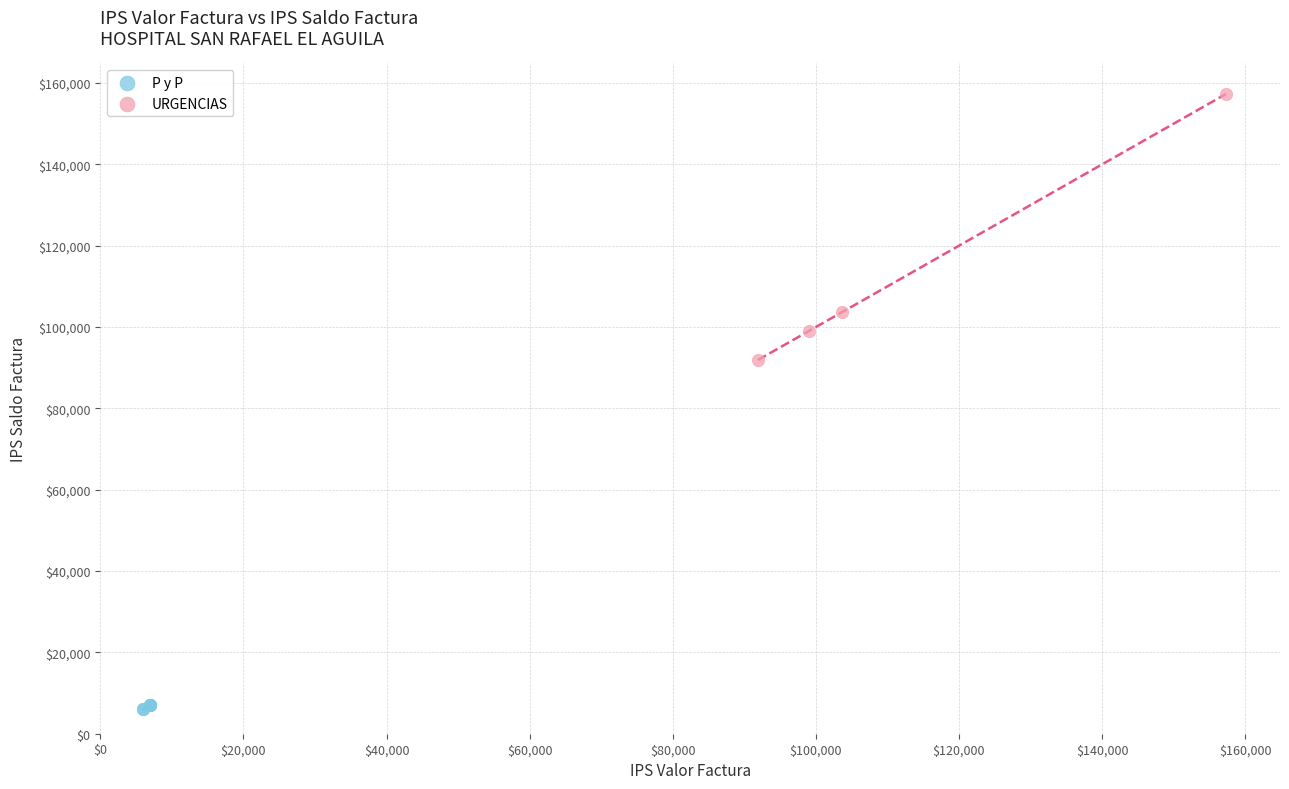

Which series has the widest spread of Y values?

URGENCIAS